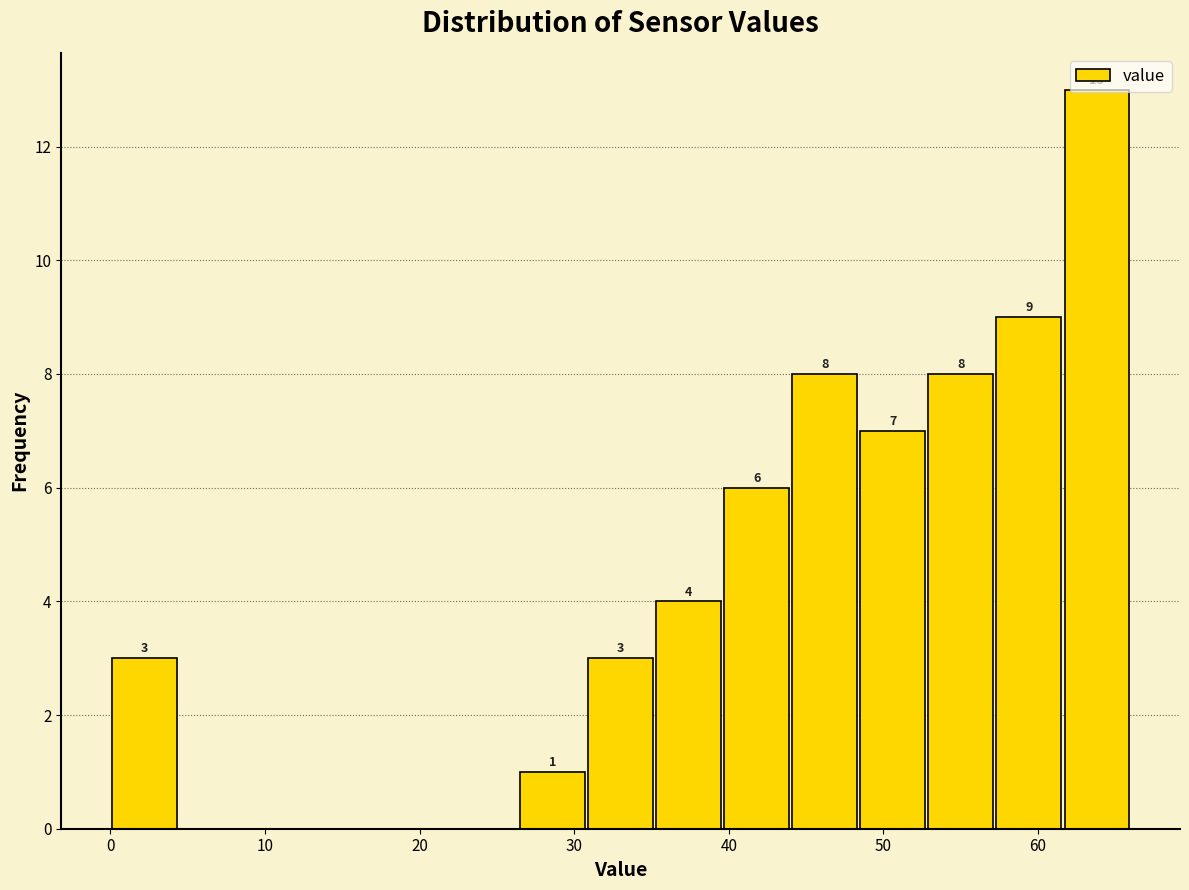

Over which range of the x-axis is the bar tallest?

61.6 to 66.0